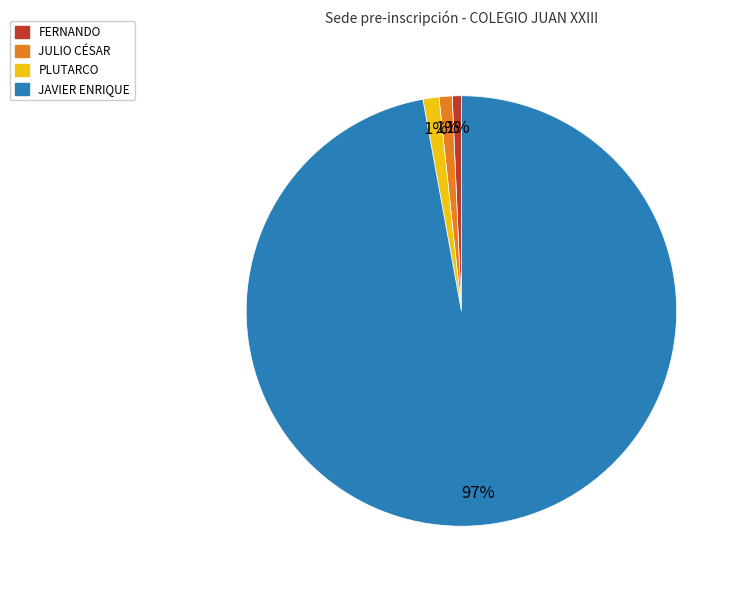

Combined, do PLUTARCO and JULIO CÉSAR account for over 50%?

No